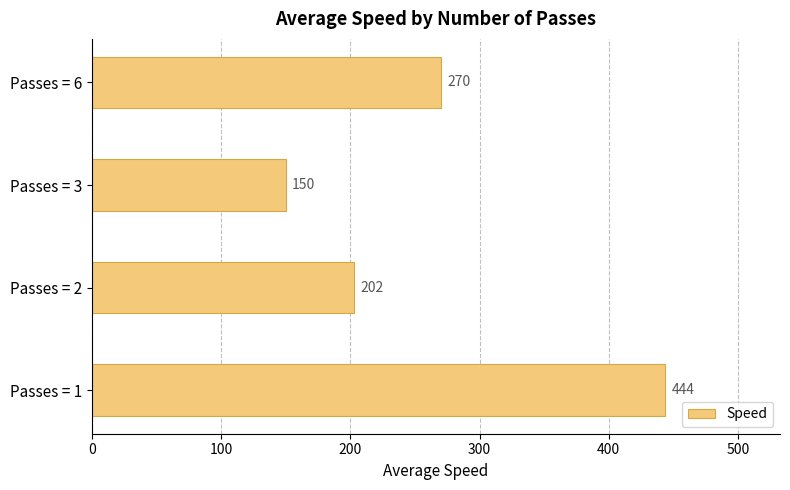

What is the sum of all values?

1066.3